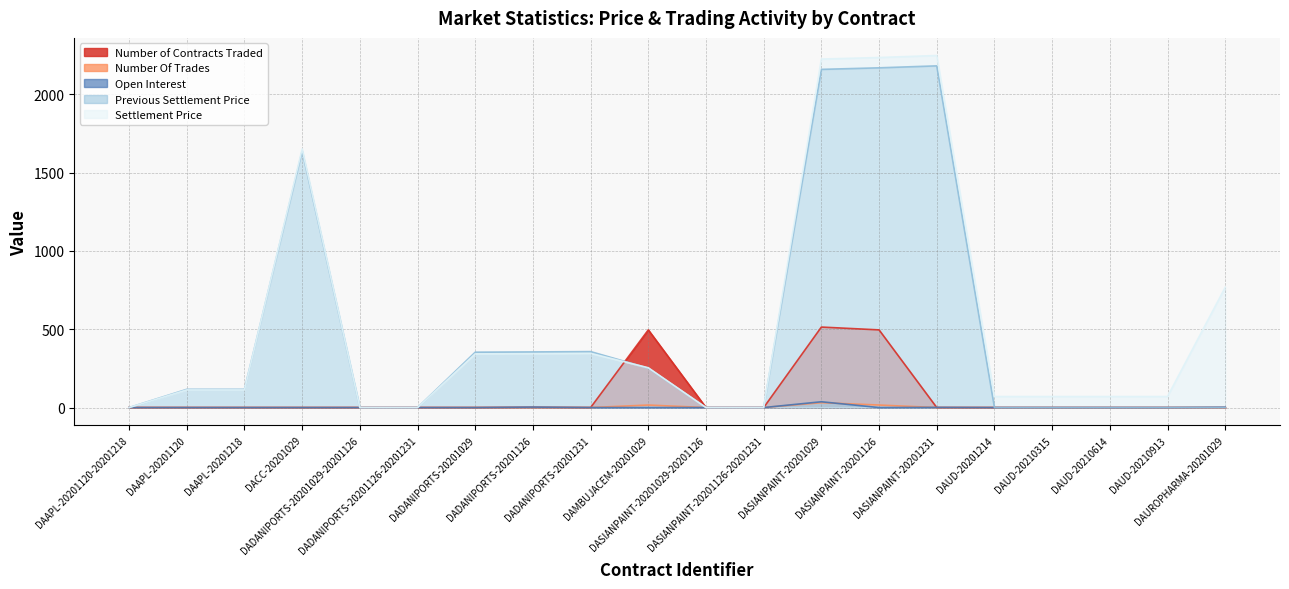

At DADANIPORTS-20201126-20201231, list the series in order from largest to smallest.

Number of Contracts Traded, Number Of Trades, Open Interest, Previous Settlement Price, Settlement Price